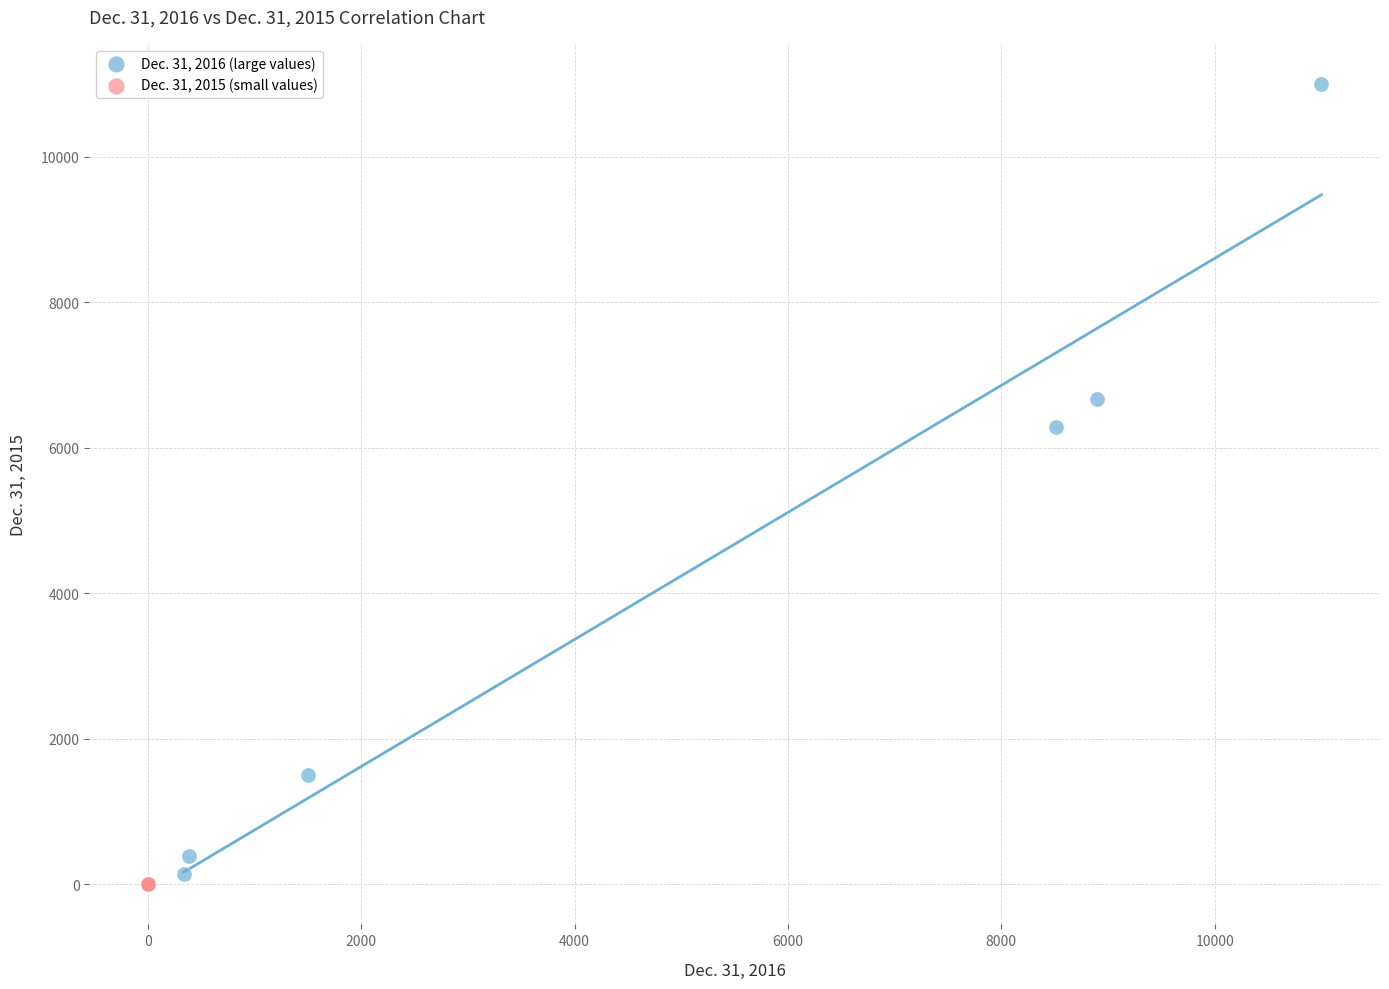

Which series has the largest Y range (max minus min)?

Dec. 31, 2016 (large values)